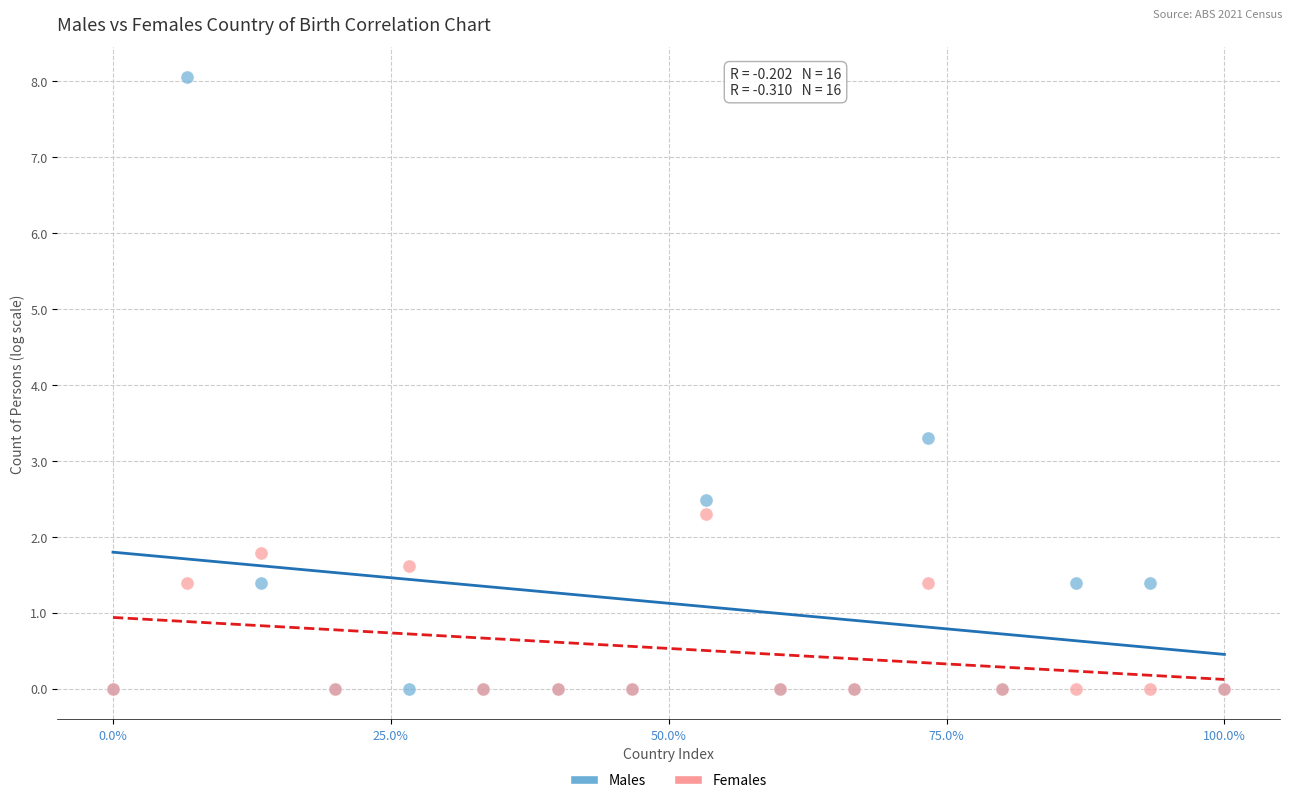

Which series reaches the maximum Y coordinate?

Males